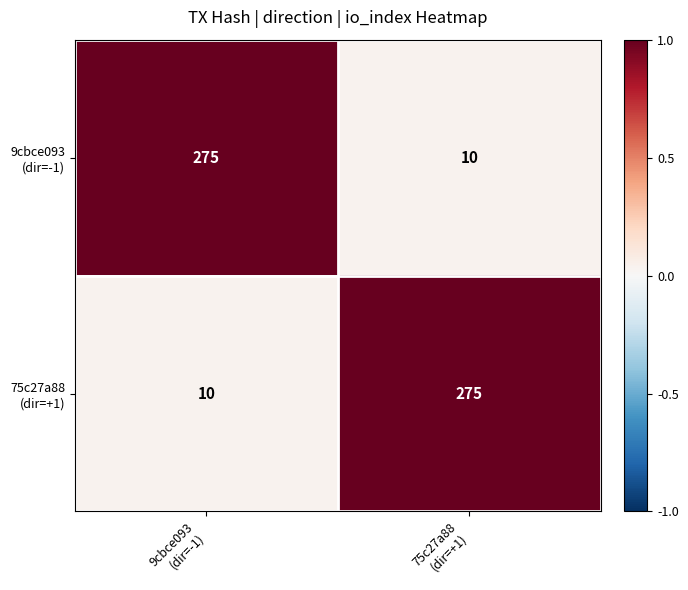

Count the number of categories in the chart.

2